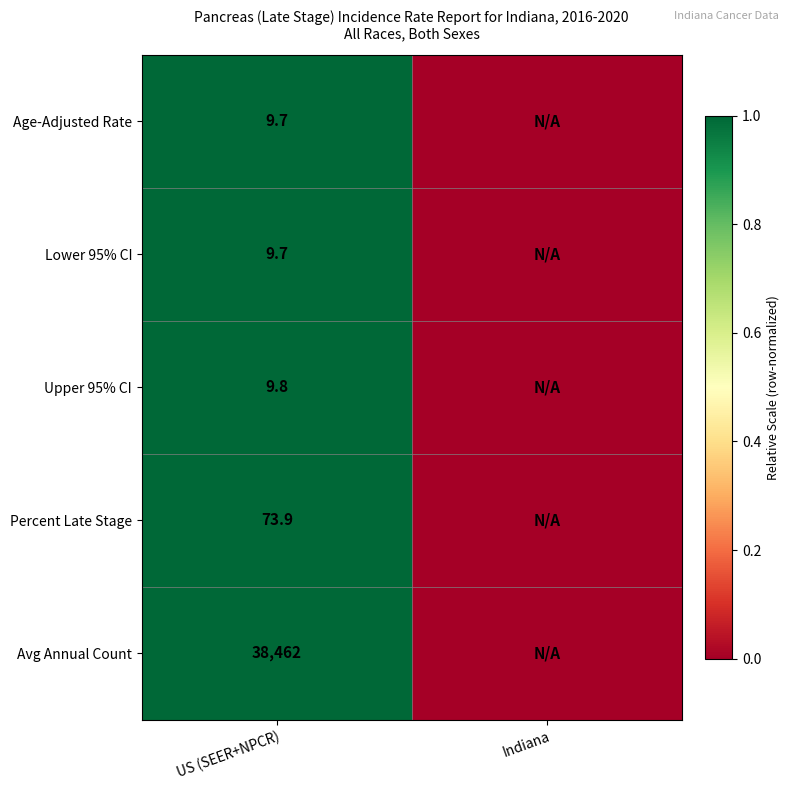

How many data points does each series have?

2